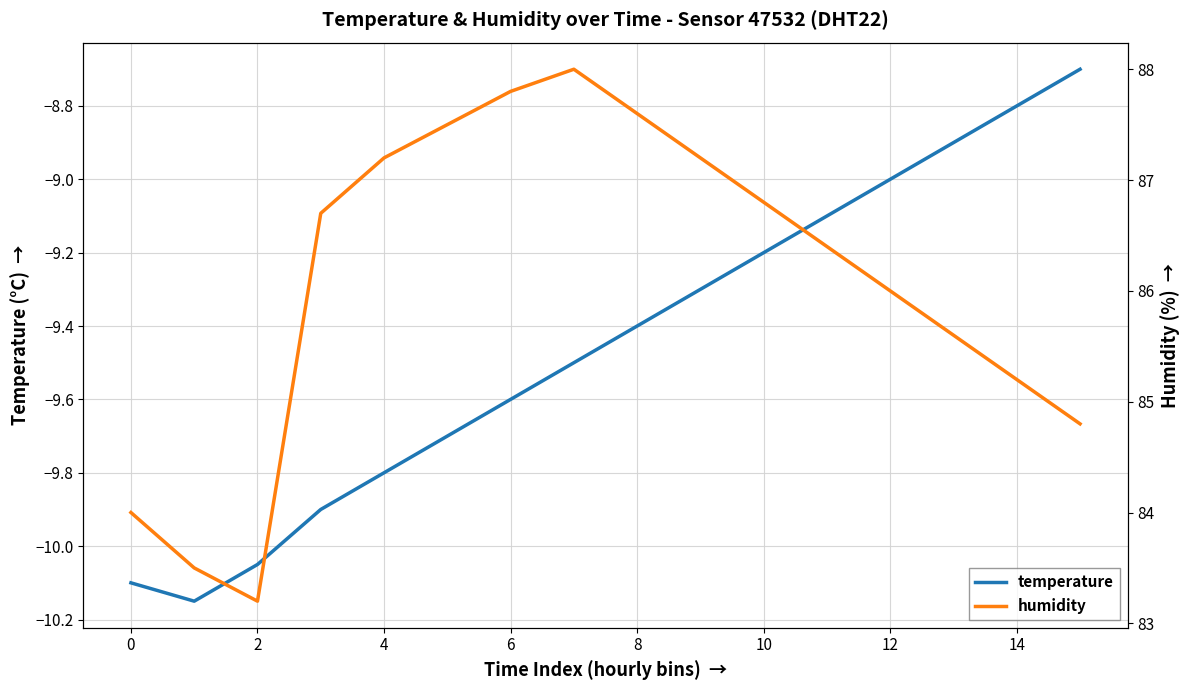

Between 13 and 10, which is larger?

13